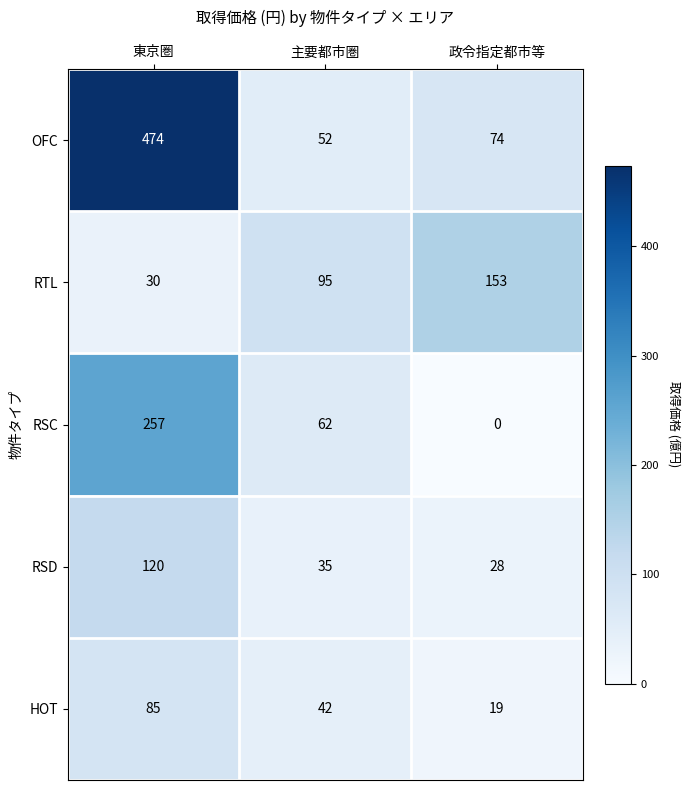

Reading left to right, transcribe all the data shown in this chart.

OFC: 474	52	74
RTL: 30	95	153
RSC: 257	62	0
RSD: 120	35	28
HOT: 85	42	19